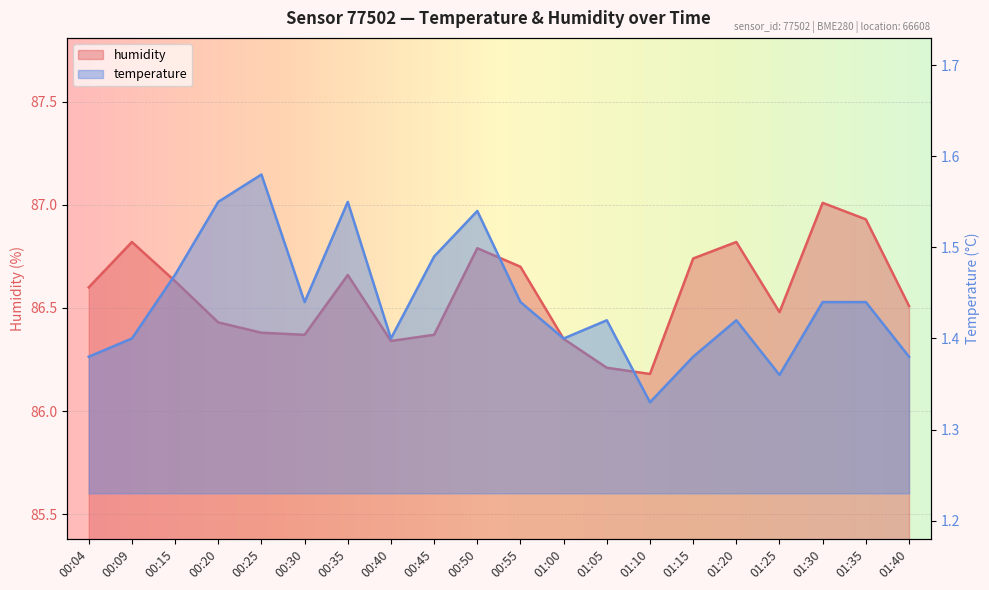

Count the number of data series in this chart.

2